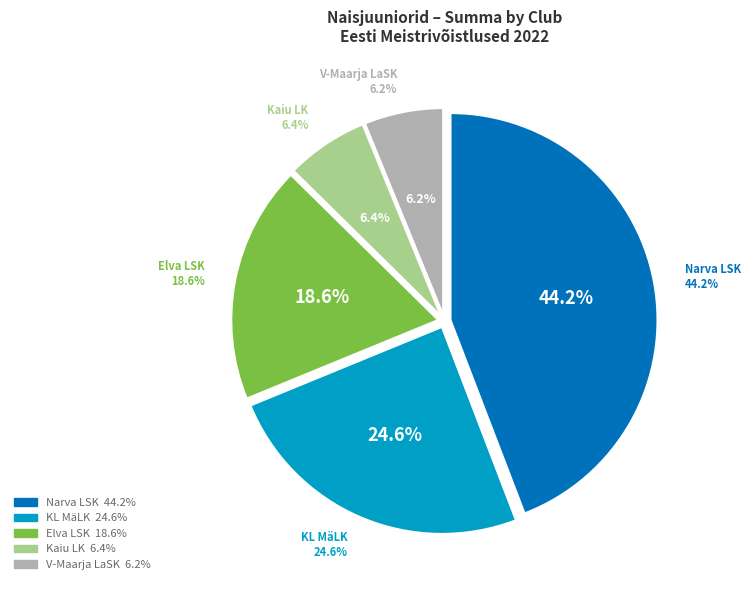

Is Elva LSK the majority of the pie?

No